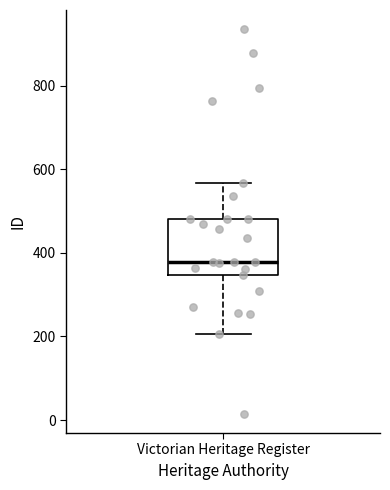

Where does the upper whisker of the box for Victorian Heritage Register end on the y-axis? The values are not printed on the chart, so give them approximately, as read against the axis.

560